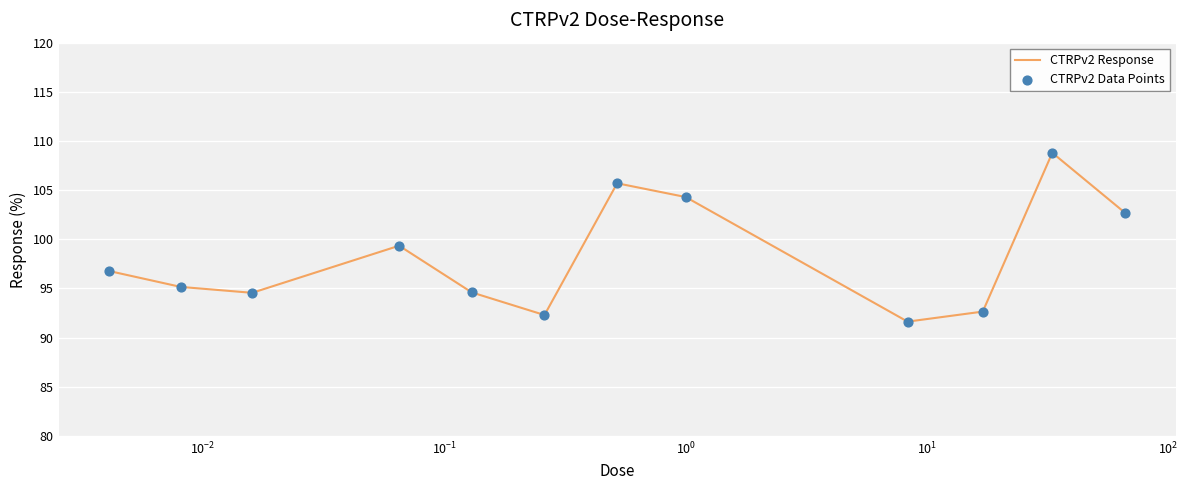

What is the maximum value shown in the chart?

108.8